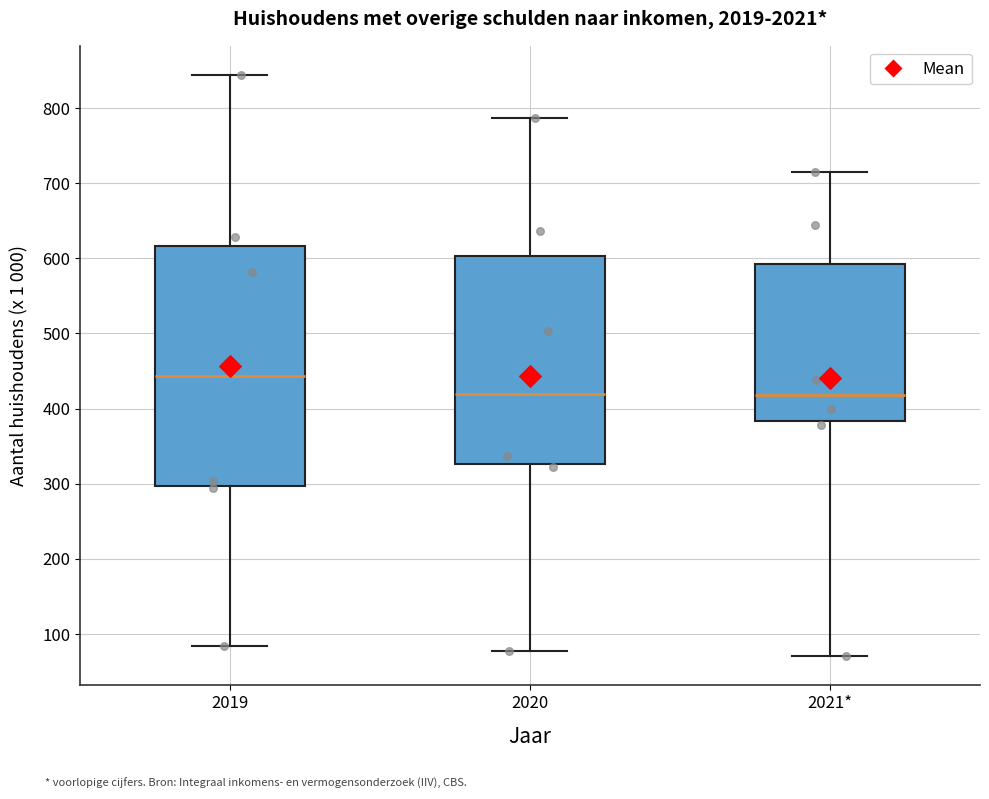

Reading left to right, read every box against the y-axis: the position of its median line, the range the box covers, and the ends of its whiskers. The values are not printed on the chart, so give them approximately, as read against the axis.

2019: median 440, box 300 to 620, whiskers 80 to 840
2020: median 420, box 330 to 600, whiskers 80 to 790
2021*: median 420, box 380 to 590, whiskers 70 to 710